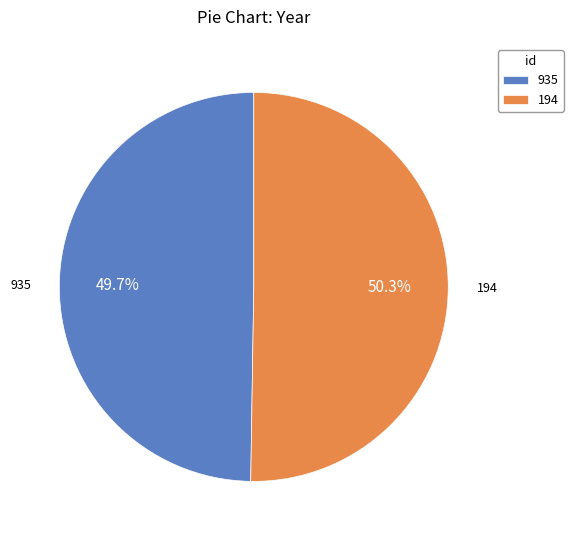

True or false: 194 accounts for 50% of the total.

True